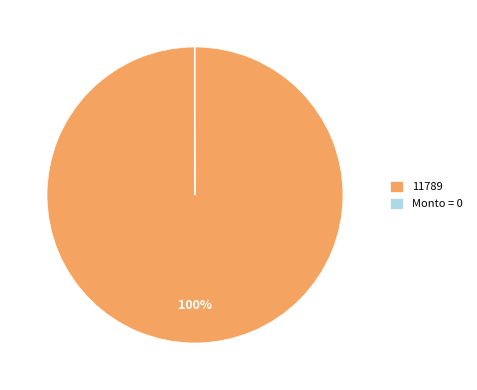

To the nearest percent, what is the average slice percentage?

50%